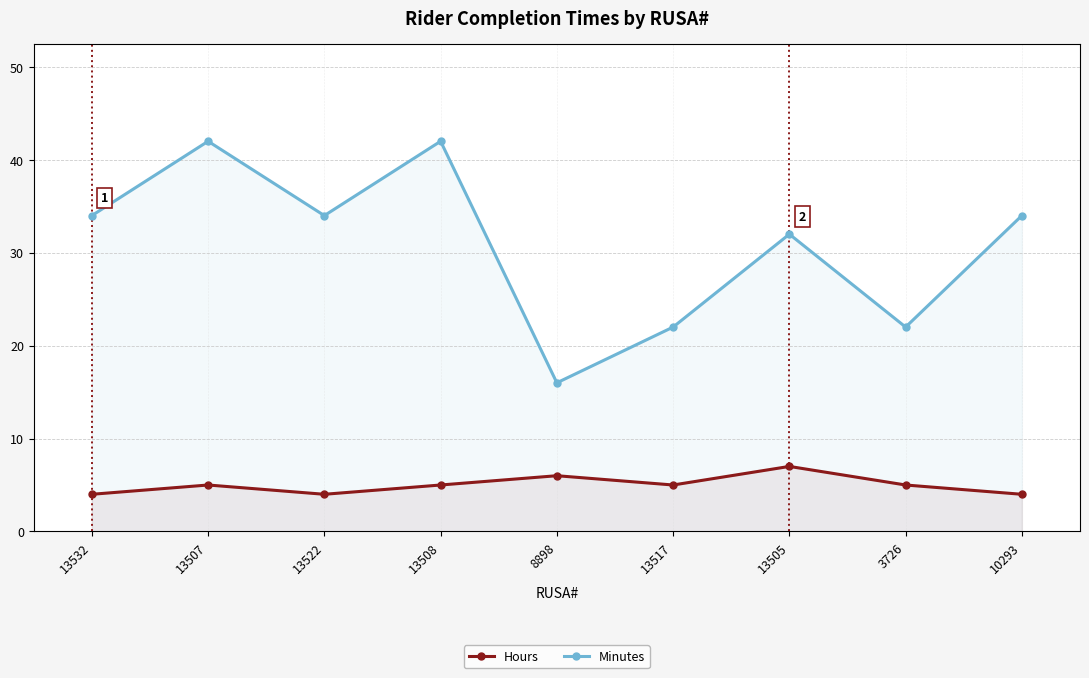

What is the lowest value of the Hours series?

4